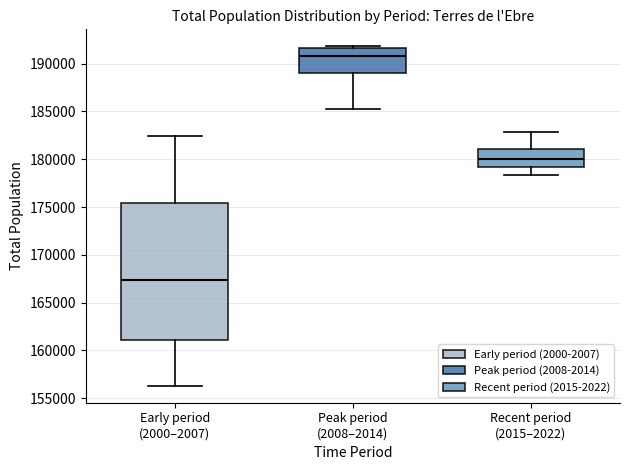

Comparing the boxes themselves (not the whiskers), which one is the tallest?

Early period (2000–2007)